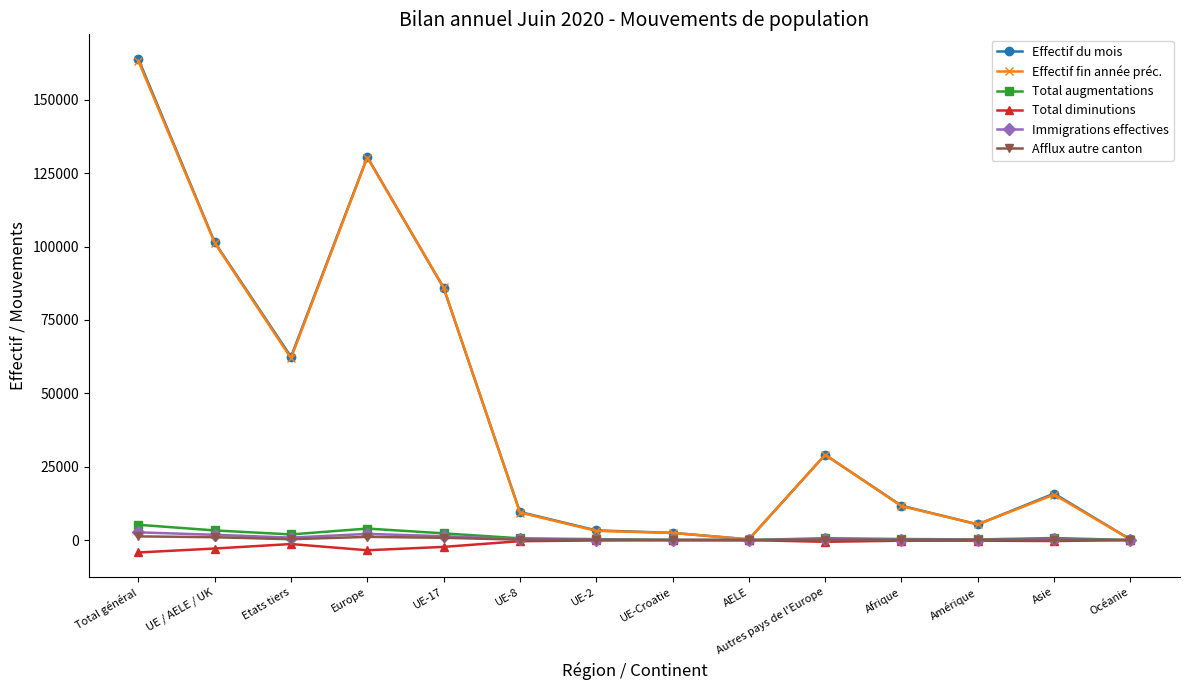

What is the highest value of the Immigrations effectives series?

2629